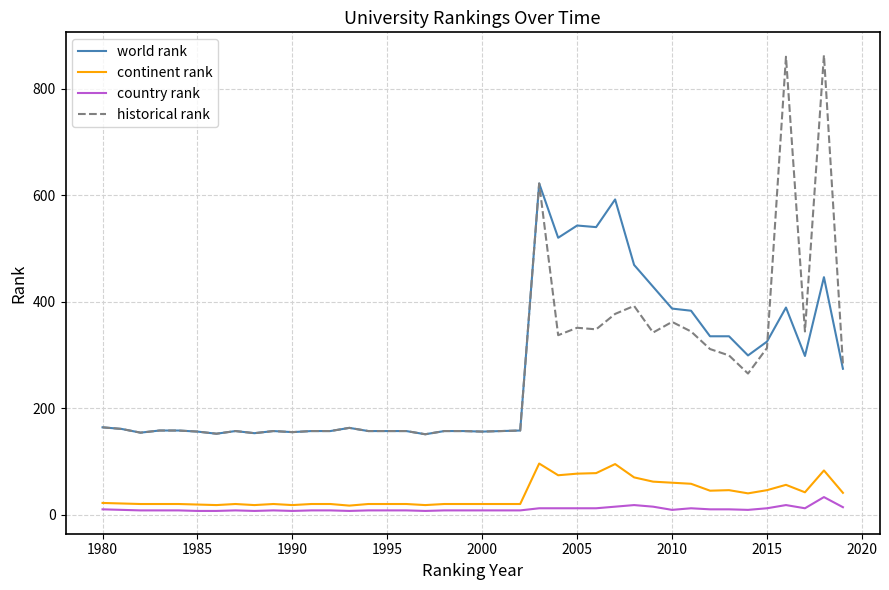

What are all the series names shown in the legend?

world rank, continent rank, country rank, historical rank